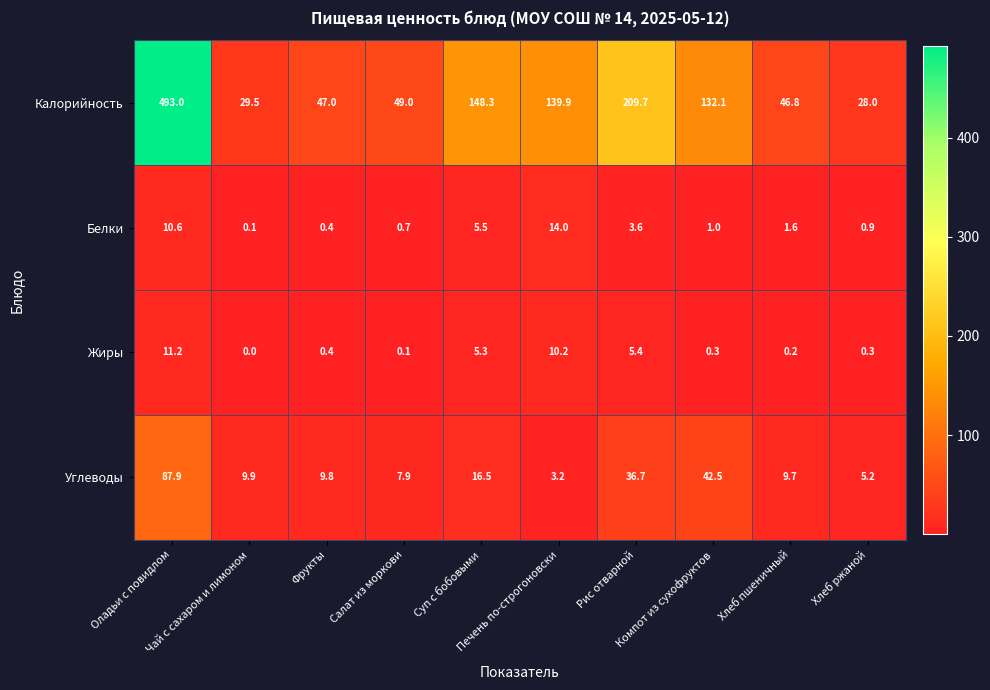

What is the difference between the second highest and second lowest values in the Калорийность series?

180.2